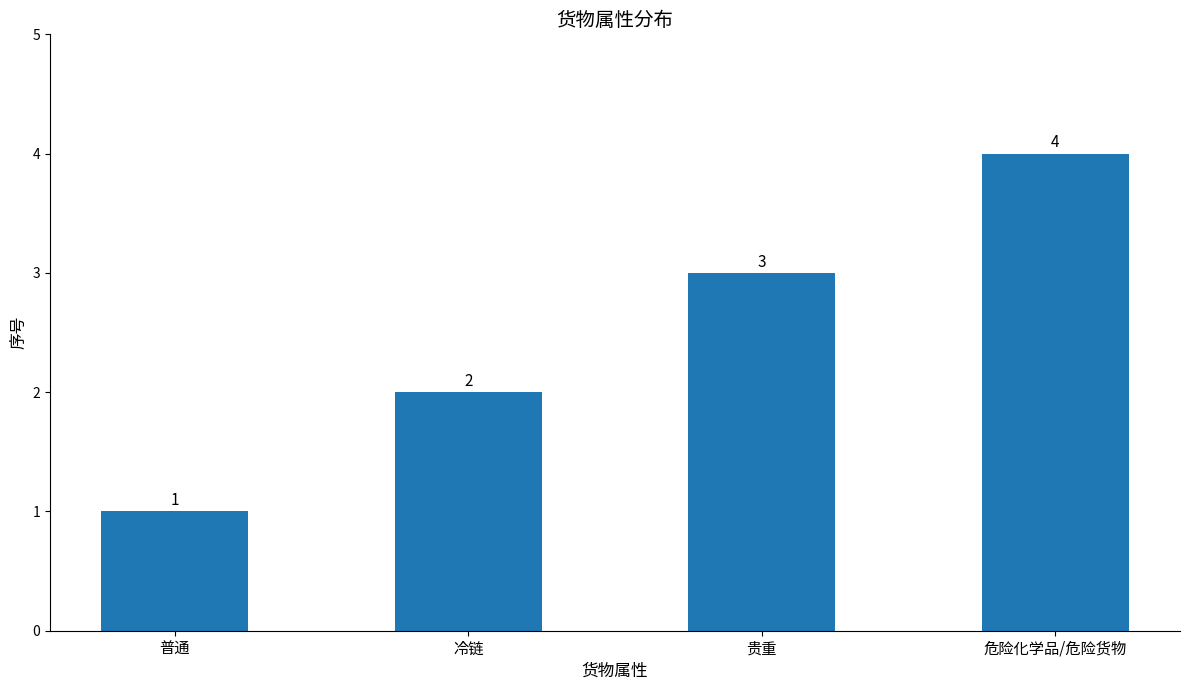

At which label is the value closest to 2?

冷链